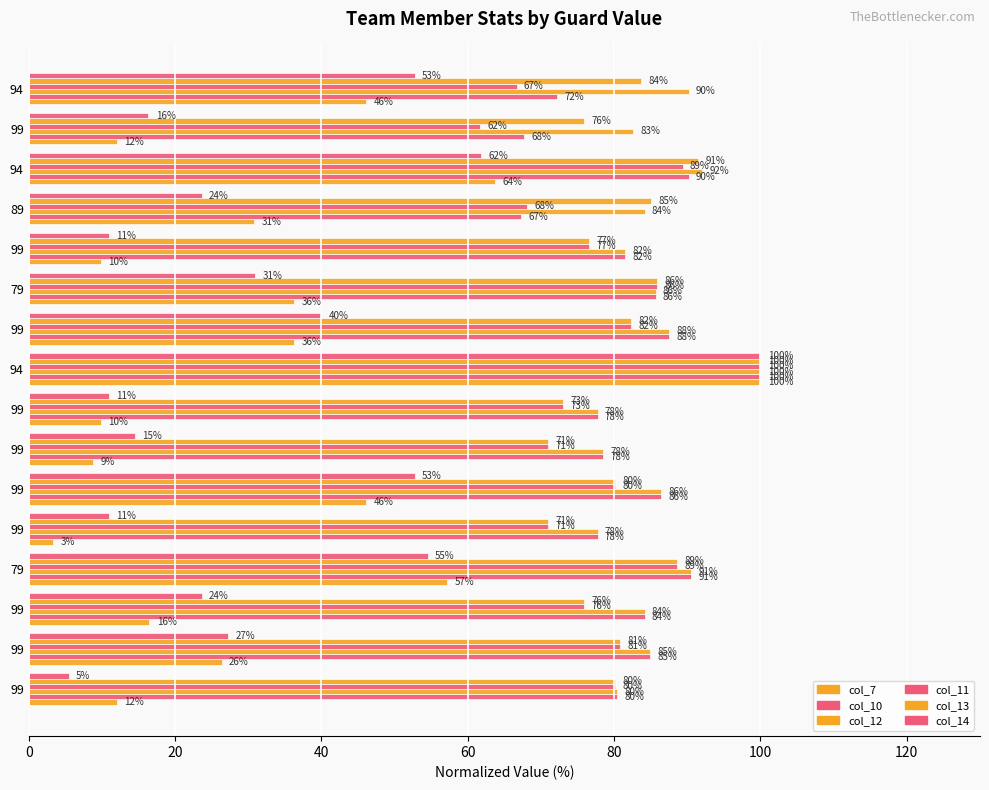

Count the number of data series in this chart.

6